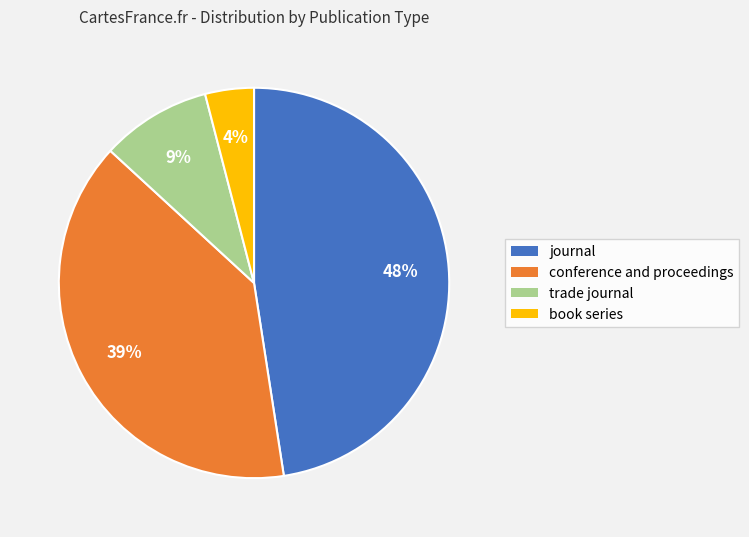

Between journal and conference and proceedings, which is larger?

journal